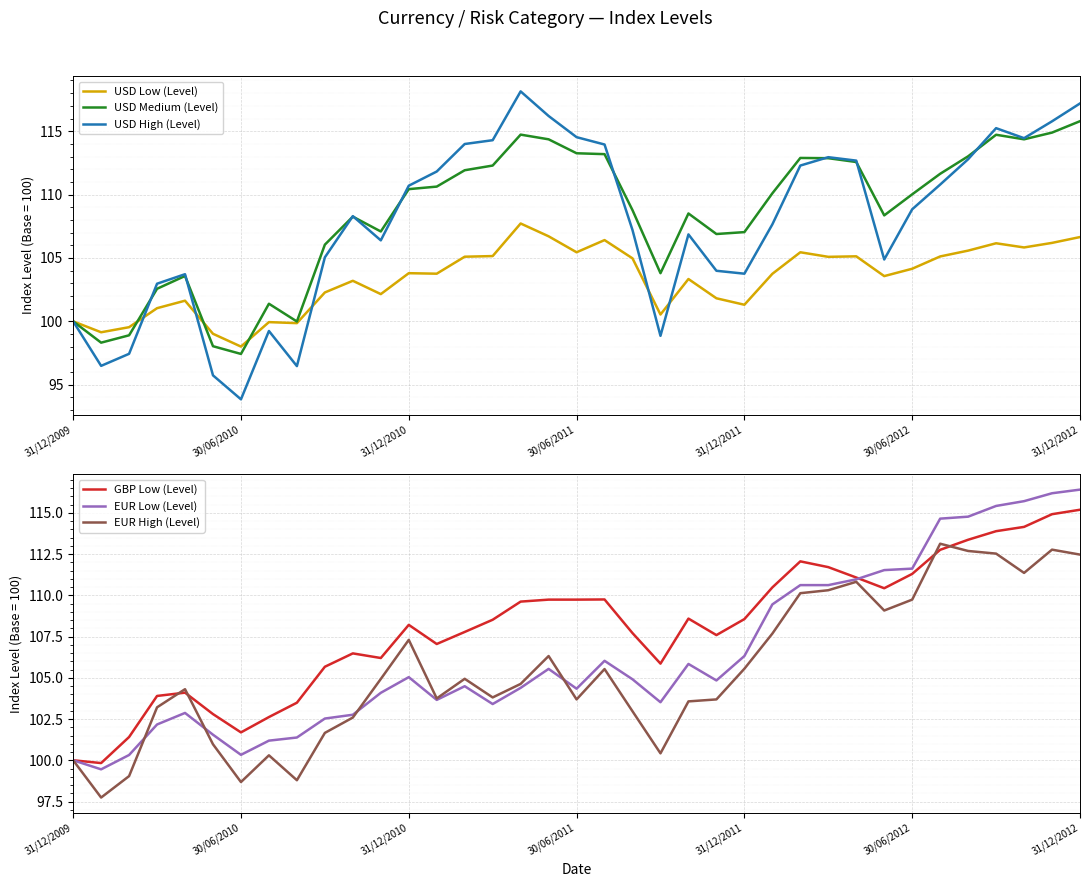

What are all the series names shown in the legend?

USD Low (Level), USD Medium (Level), USD High (Level), GBP Low (Level), EUR Low (Level), EUR High (Level)